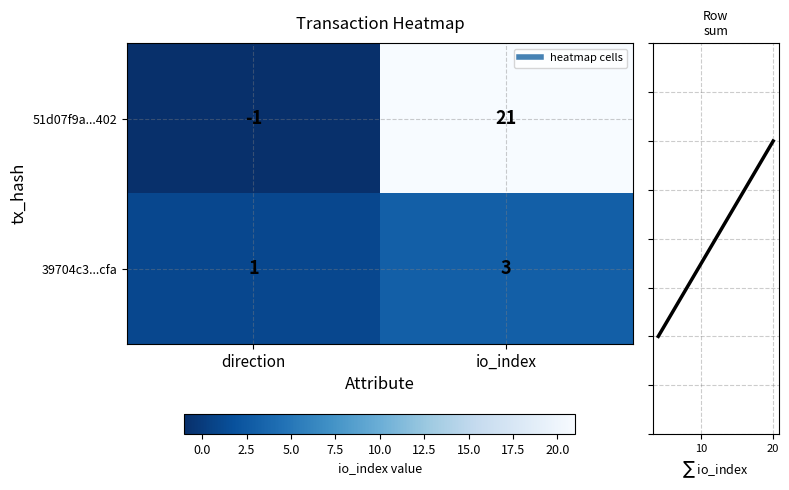

At which label is 51d07f9a...402 closest to 10?

direction